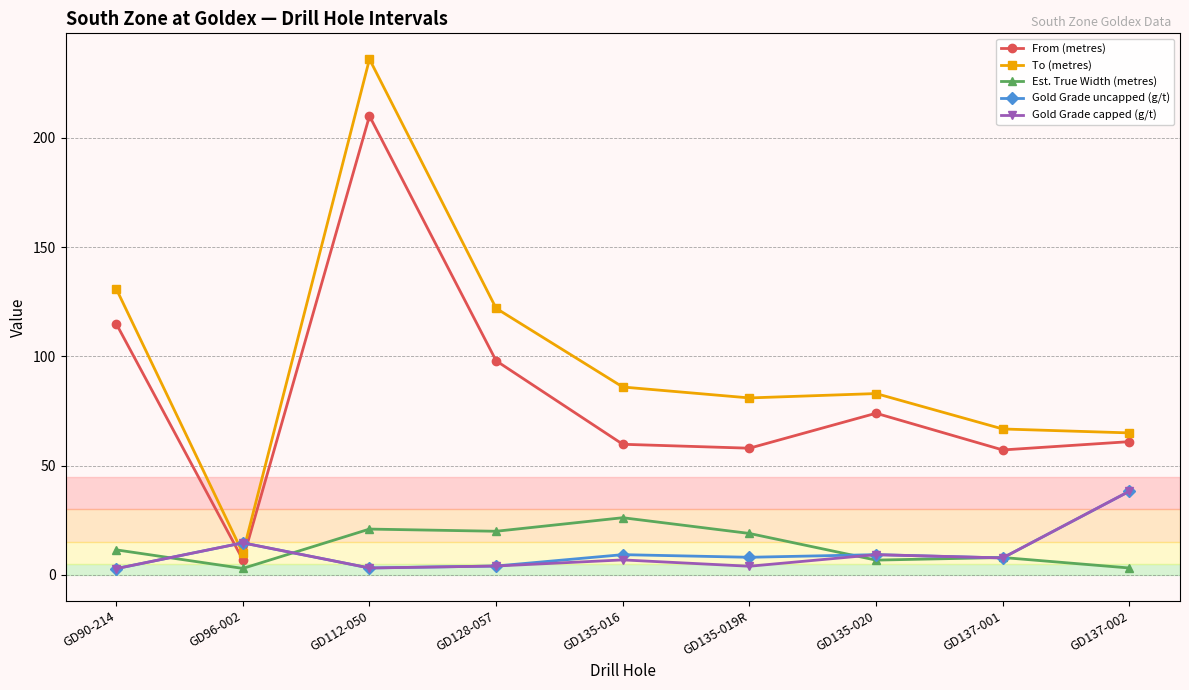

At which category does the chart reach its peak across all series?

GD112-050